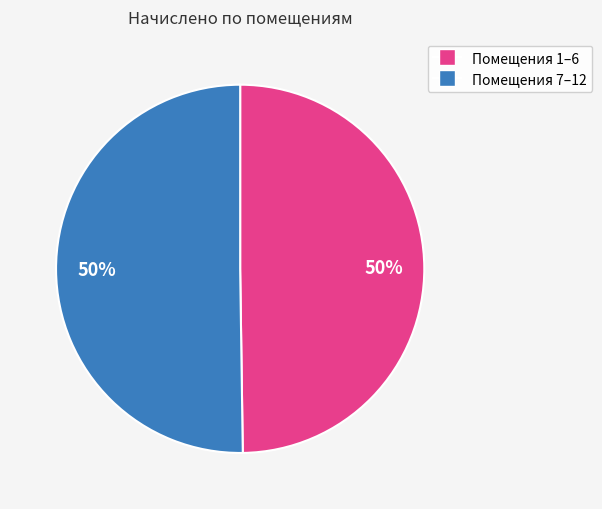

Count the number of slices in the pie.

2